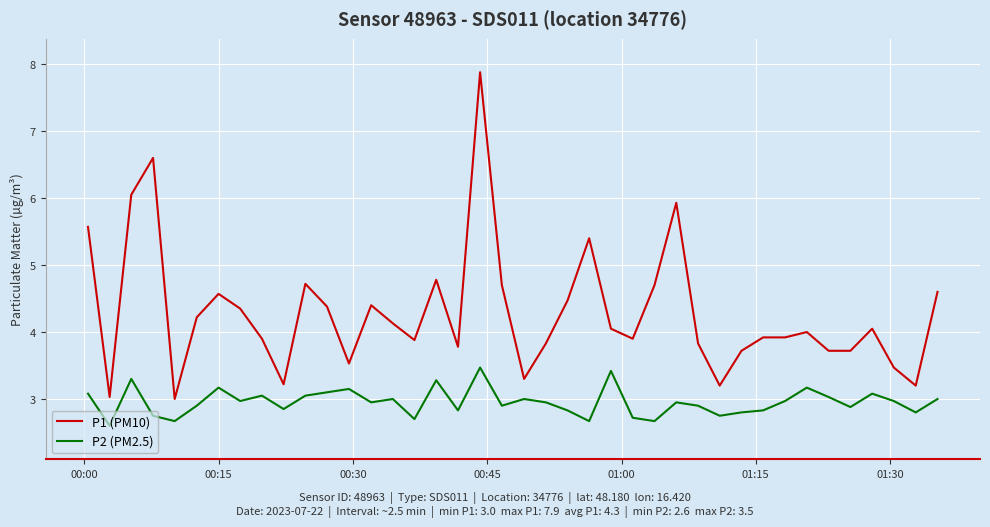

Rank the series by their maximum value, from highest to lowest.

P1 (PM10), P2 (PM2.5)